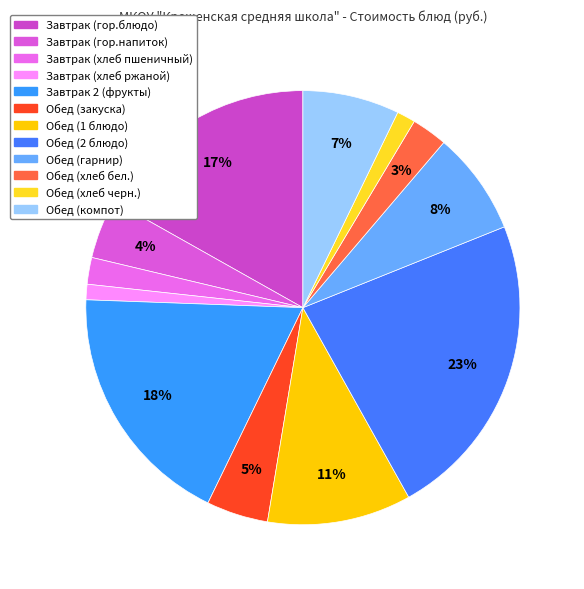

Between Завтрак (хлеб ржаной) and Обед (закуска), which is larger?

Обед (закуска)